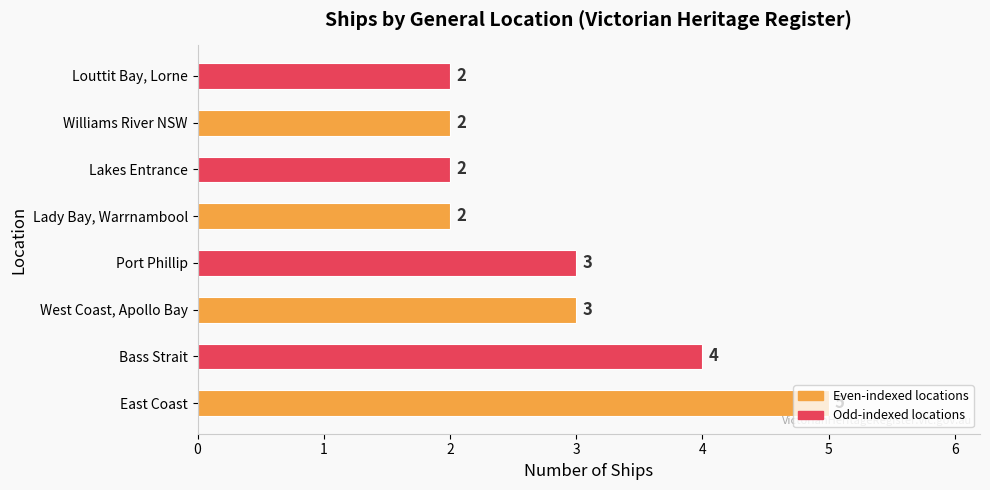

What is the difference between the maximum and second lowest values?

3